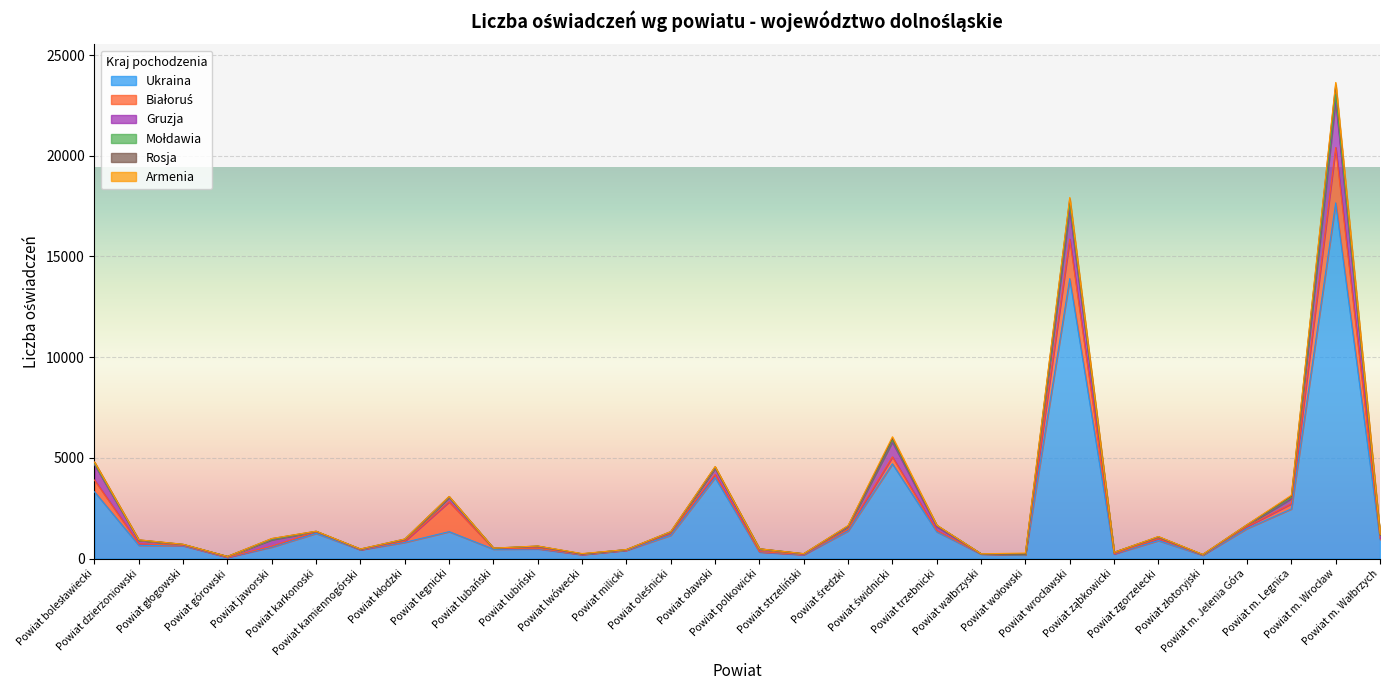

Does the chart display data point markers on the line(s)?

No